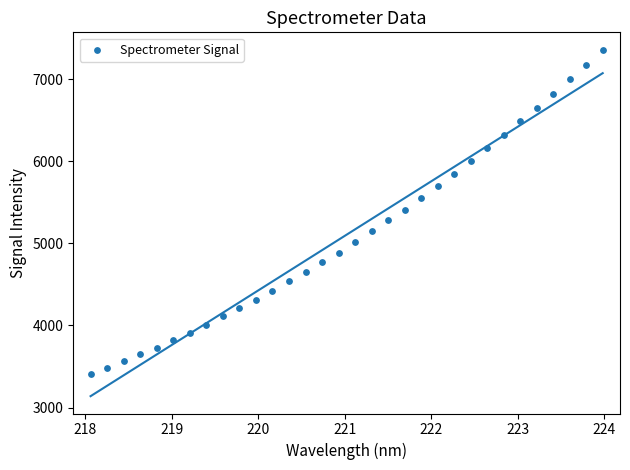

What is the range of X values (max minus min)?

5.9